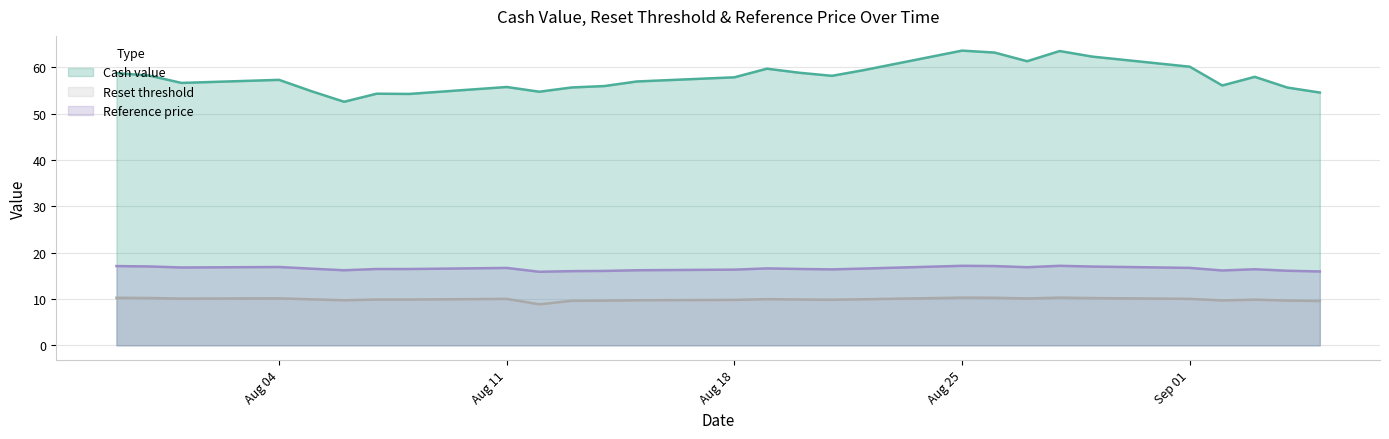

The value of Reset threshold at 2025-07-31 is 10.2. True or false?

True